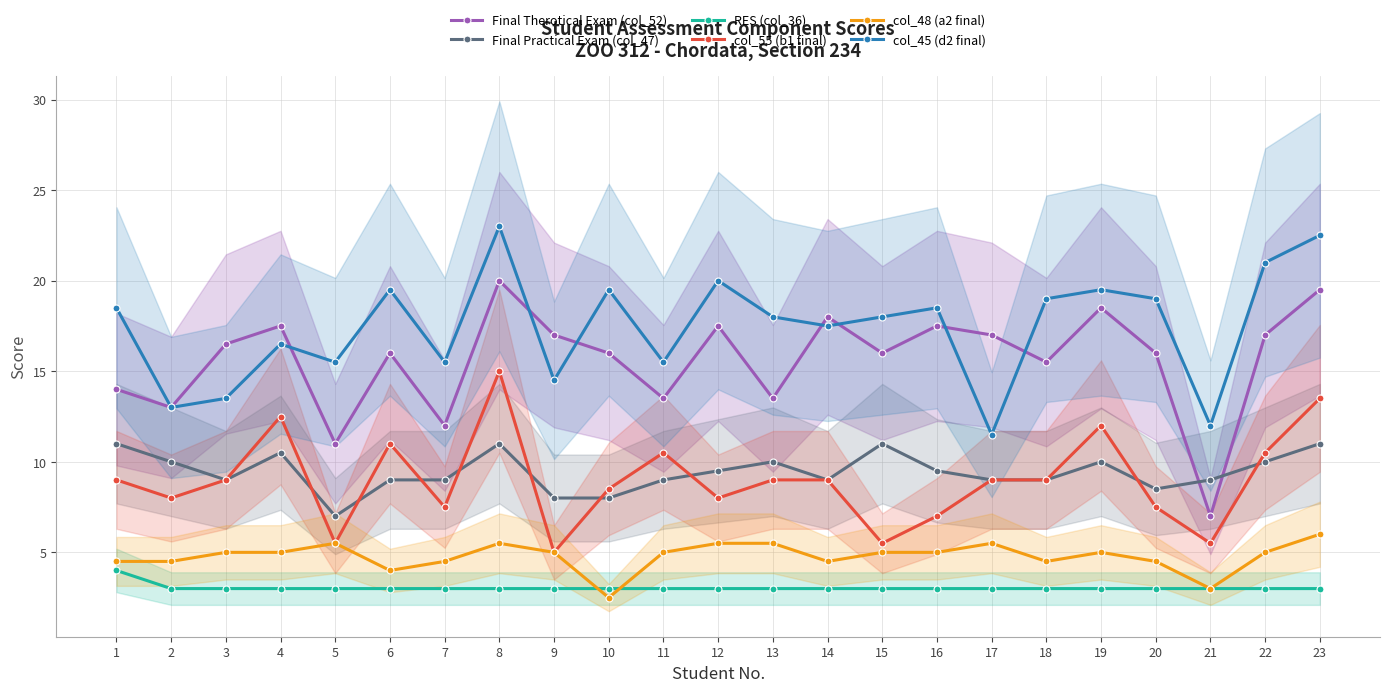

How many categories are shown in the chart?

23